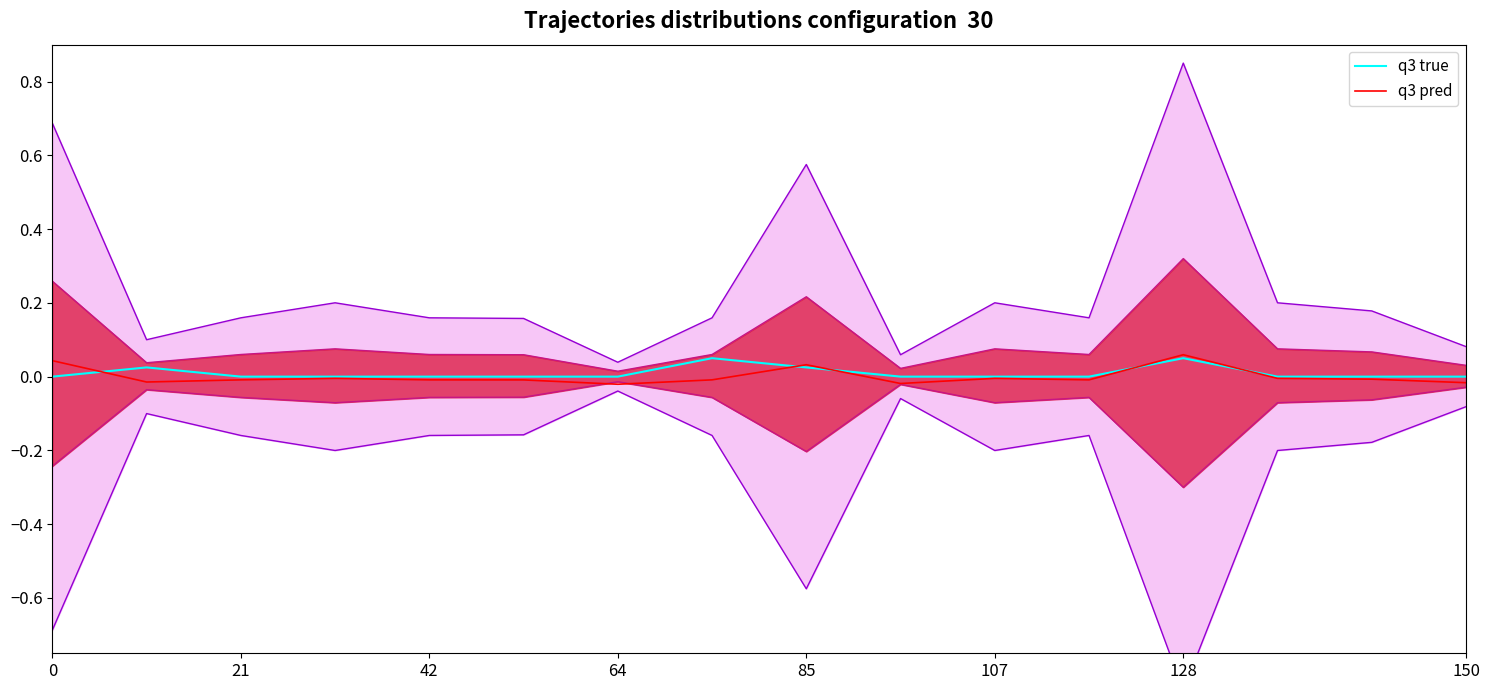

The value of q3 true at 42 is 0.0. True or false?

True